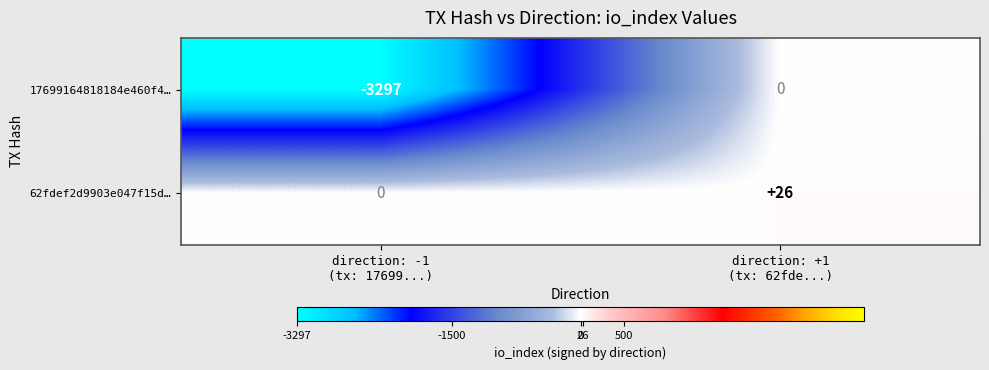

Which series has the largest total across all categories?

62fdef2d9903e047f15d…